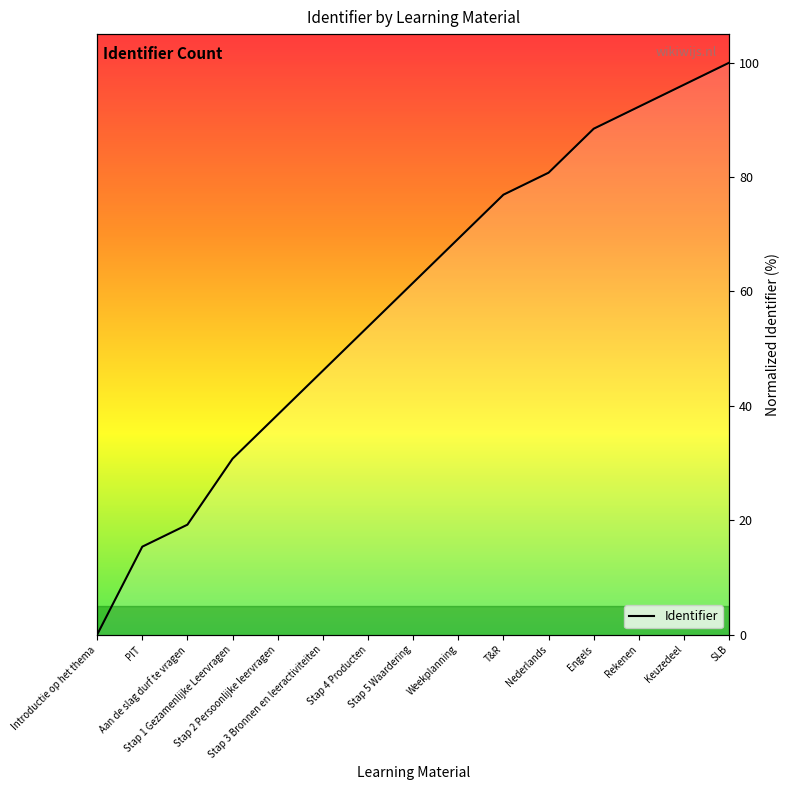

Reading left to right, transcribe all the data shown in this chart.

0.0	15.4	19.2	30.8	38.5	46.2	53.8	61.5	69.2	76.9	80.8	88.5	92.3	96.2	100.0